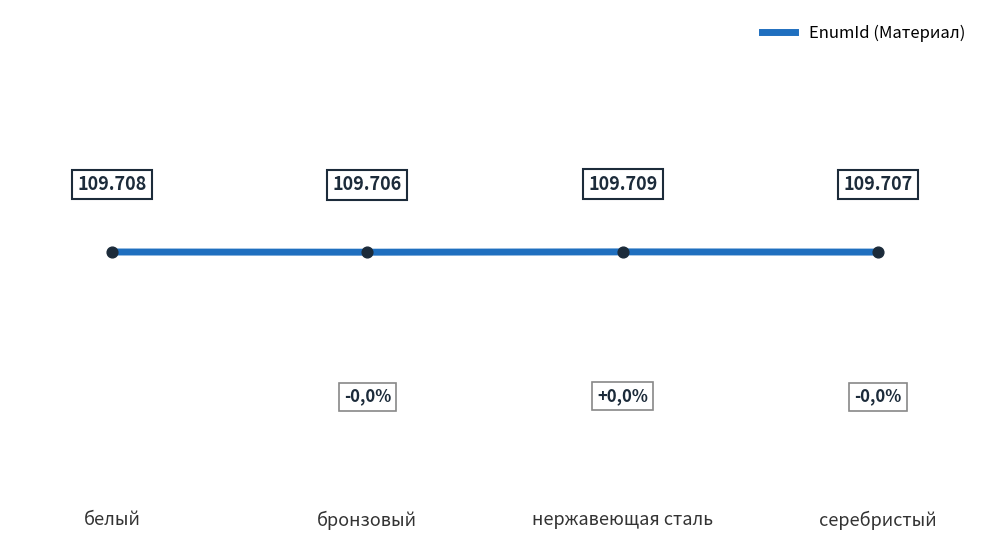

What is the ratio of the value at серебристый to the value at белый?

1.0